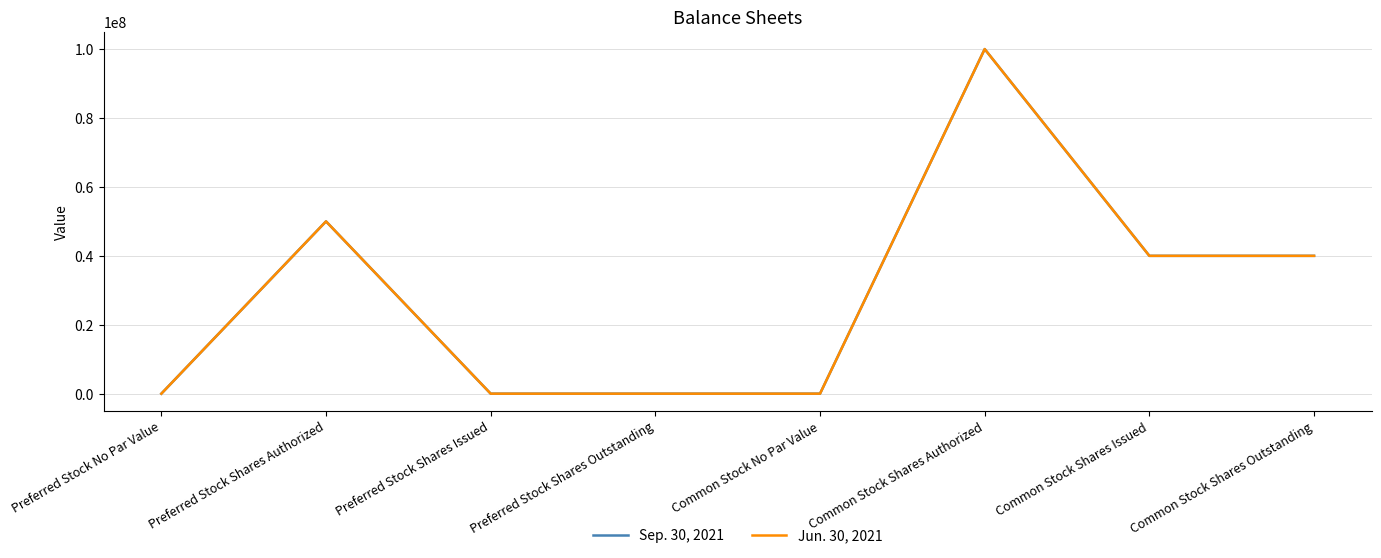

Reading left to right, transcribe all the data shown in this chart.

Sep. 30, 2021: 0	50000000	0	0	0	100000000	39999942	39999942
Jun. 30, 2021: 0	50000000	0	0	0	100000000	39999942	39999942